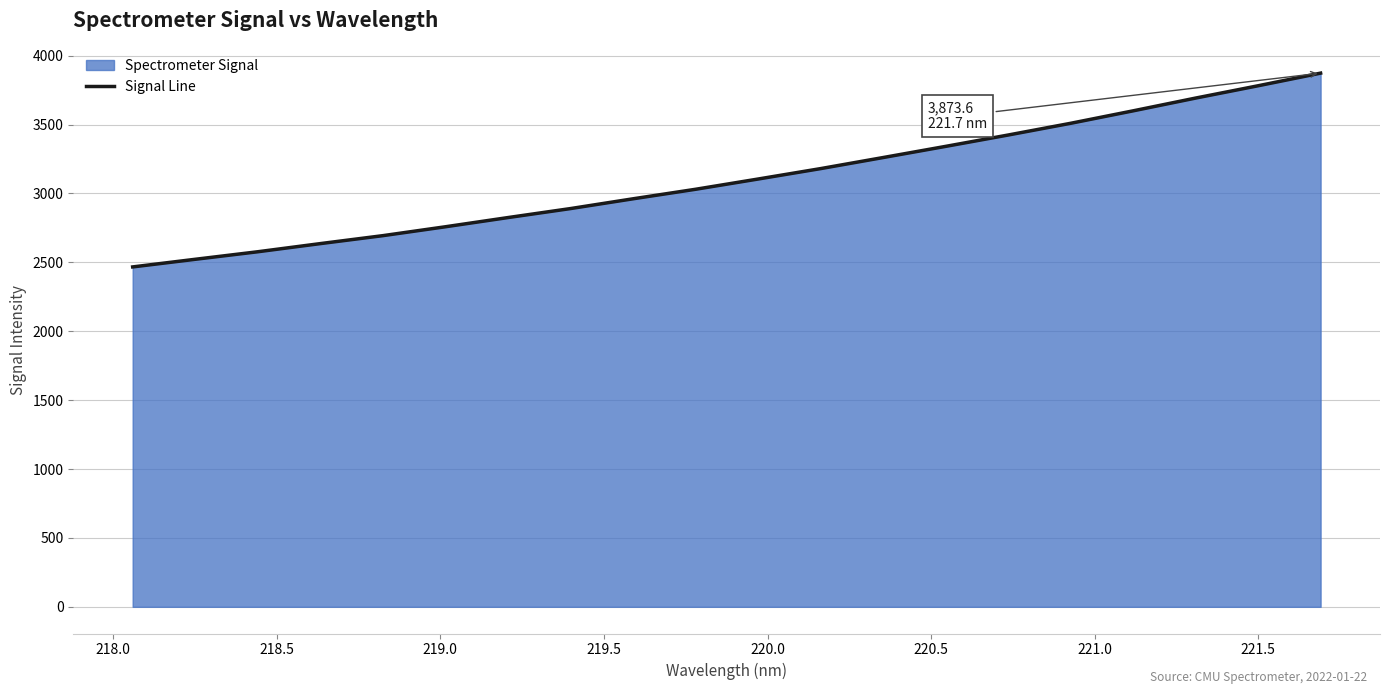

How many values are below 3105?

10